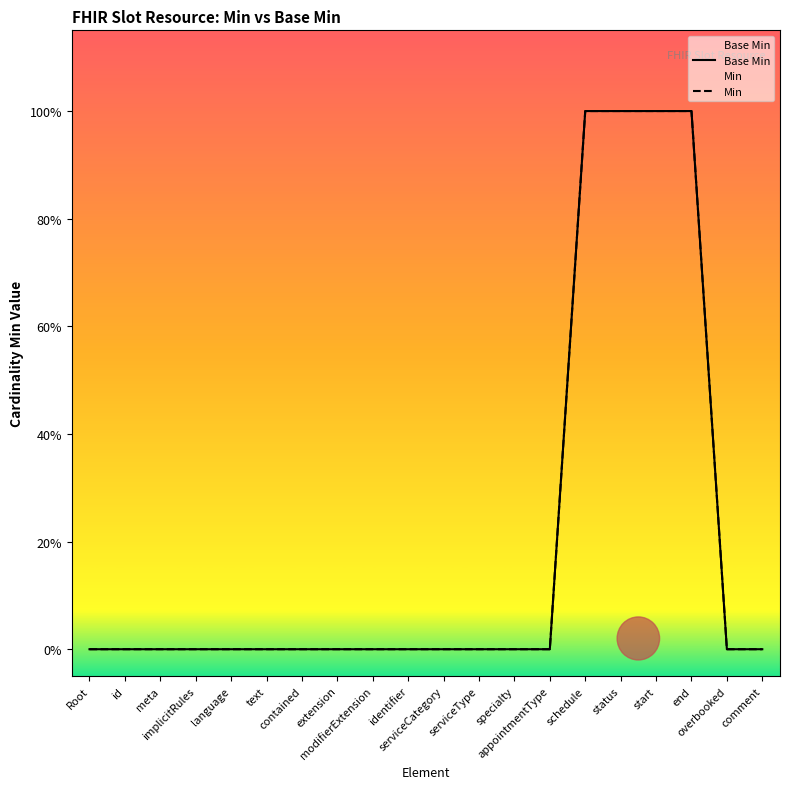

How many values in the Min series exceed 0?

4